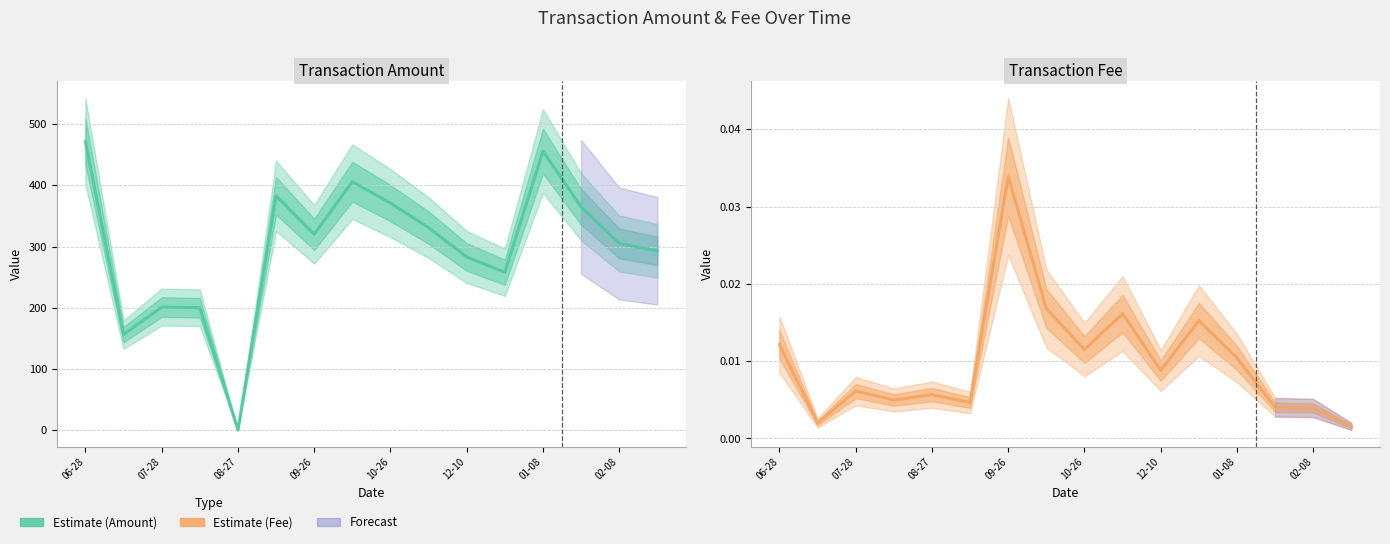

How many data points does each series have?

16